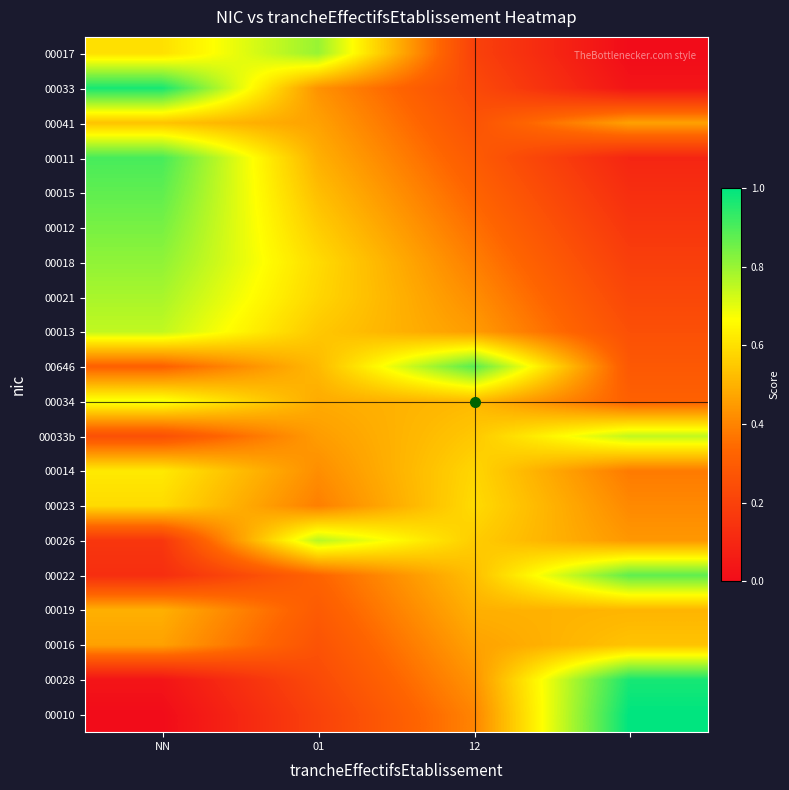

What is the maximum value shown in the chart?

1.0